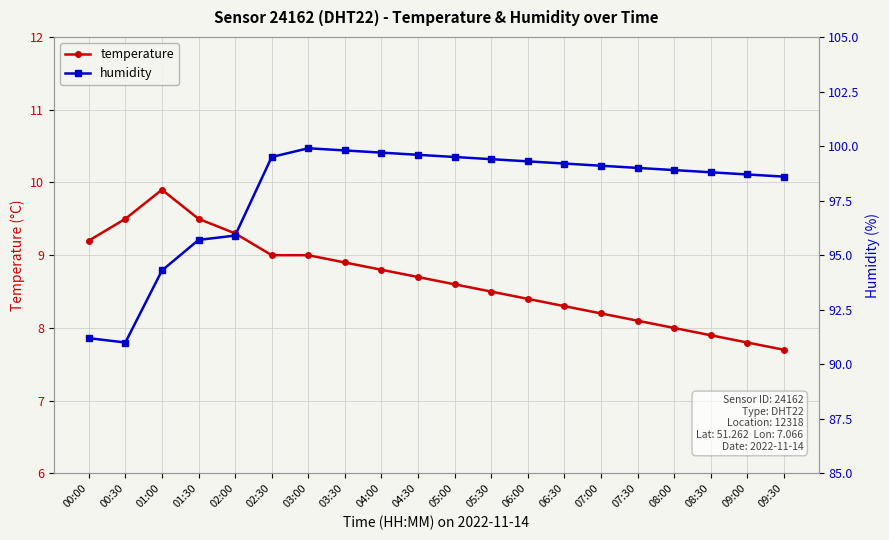

Reading left to right, list all the values displayed in this chart.

temperature: 9.2	9.5	9.9	9.5	9.3	9.0	9.0	8.9	8.8	8.7	8.6	8.5	8.4	8.3	8.2	8.1	8.0	7.9	7.8	7.7
humidity: 91.2	91.0	94.3	95.7	95.9	99.5	99.9	99.8	99.7	99.6	99.5	99.4	99.3	99.2	99.1	99.0	98.9	98.8	98.7	98.6